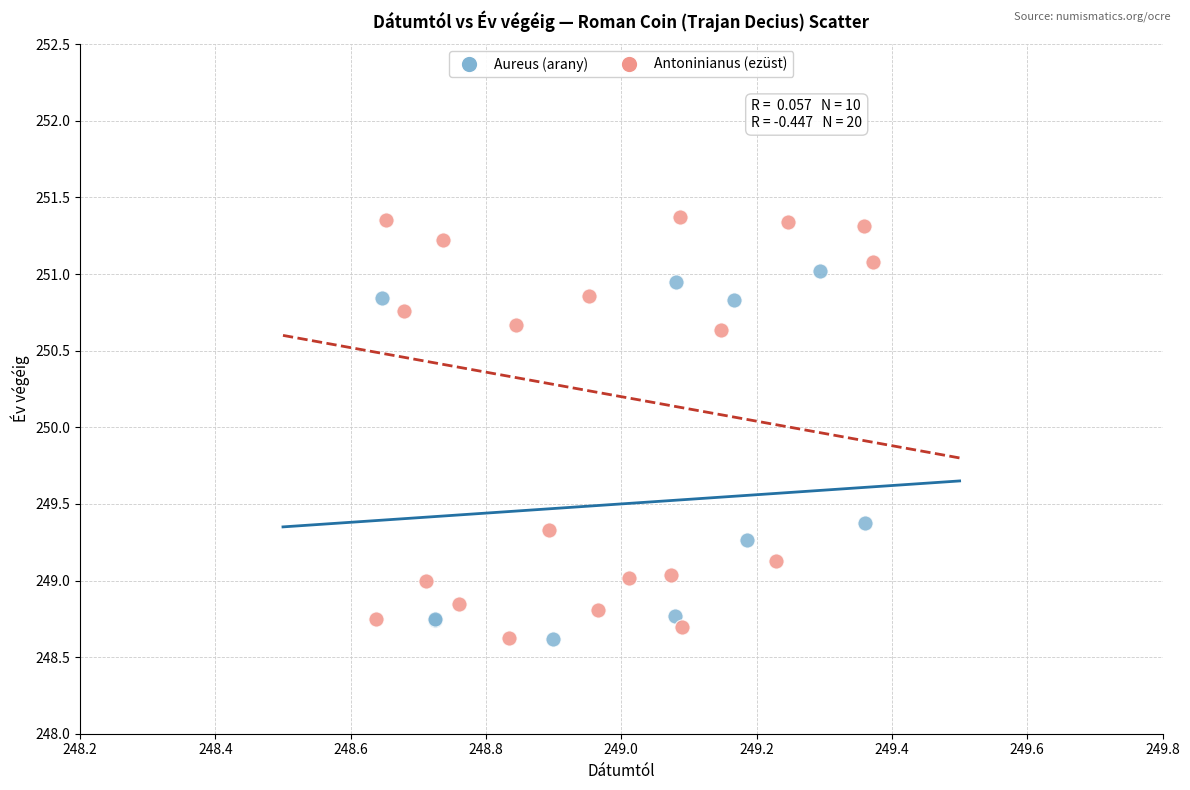

Which series has the widest spread of Y values?

Antoninianus (ezüst)